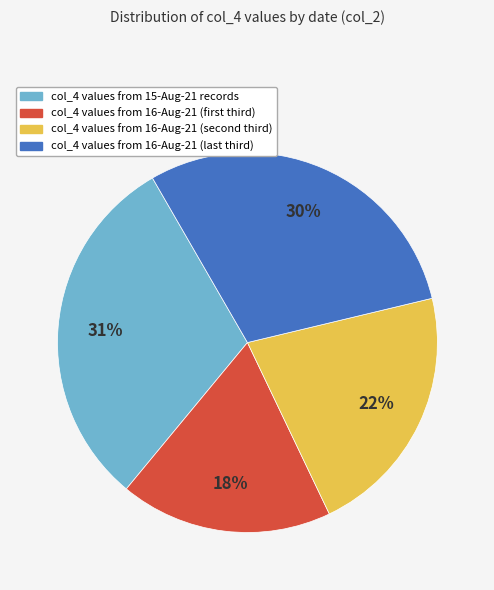

Is there a majority slice in this chart?

No